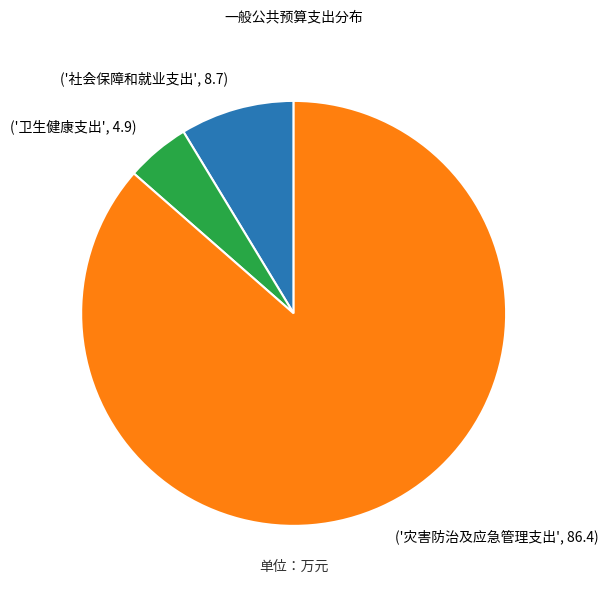

Which has a higher value, ('社会保障和就业支出', 8.7) or ('卫生健康支出', 4.9)?

('社会保障和就业支出', 8.7)